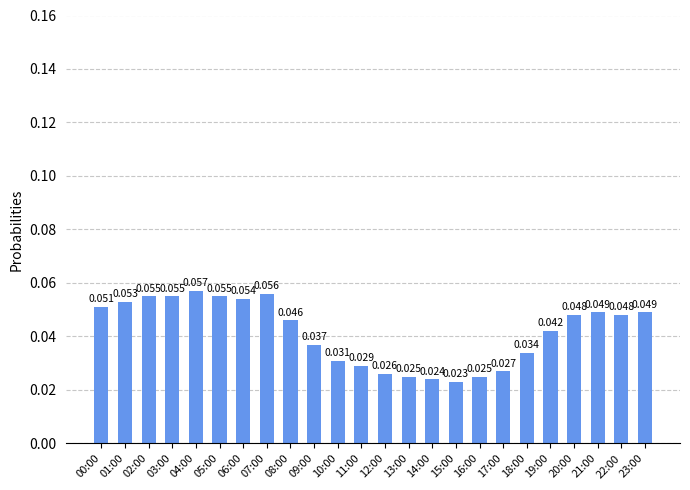

Is it true that the value at 23:00 is 0.1?

False